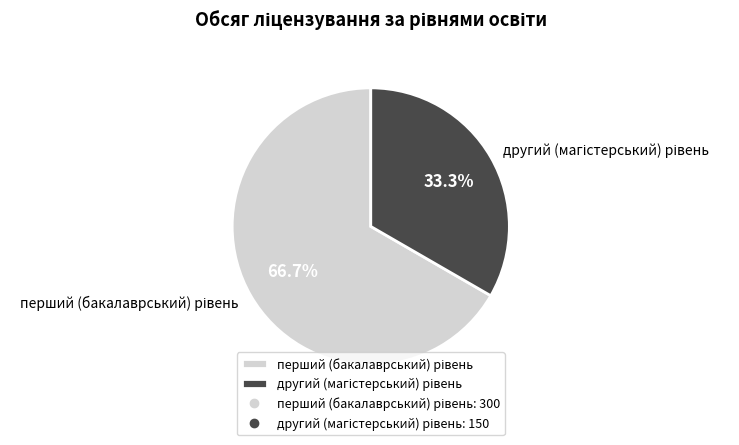

Is there a majority slice in this chart?

Yes